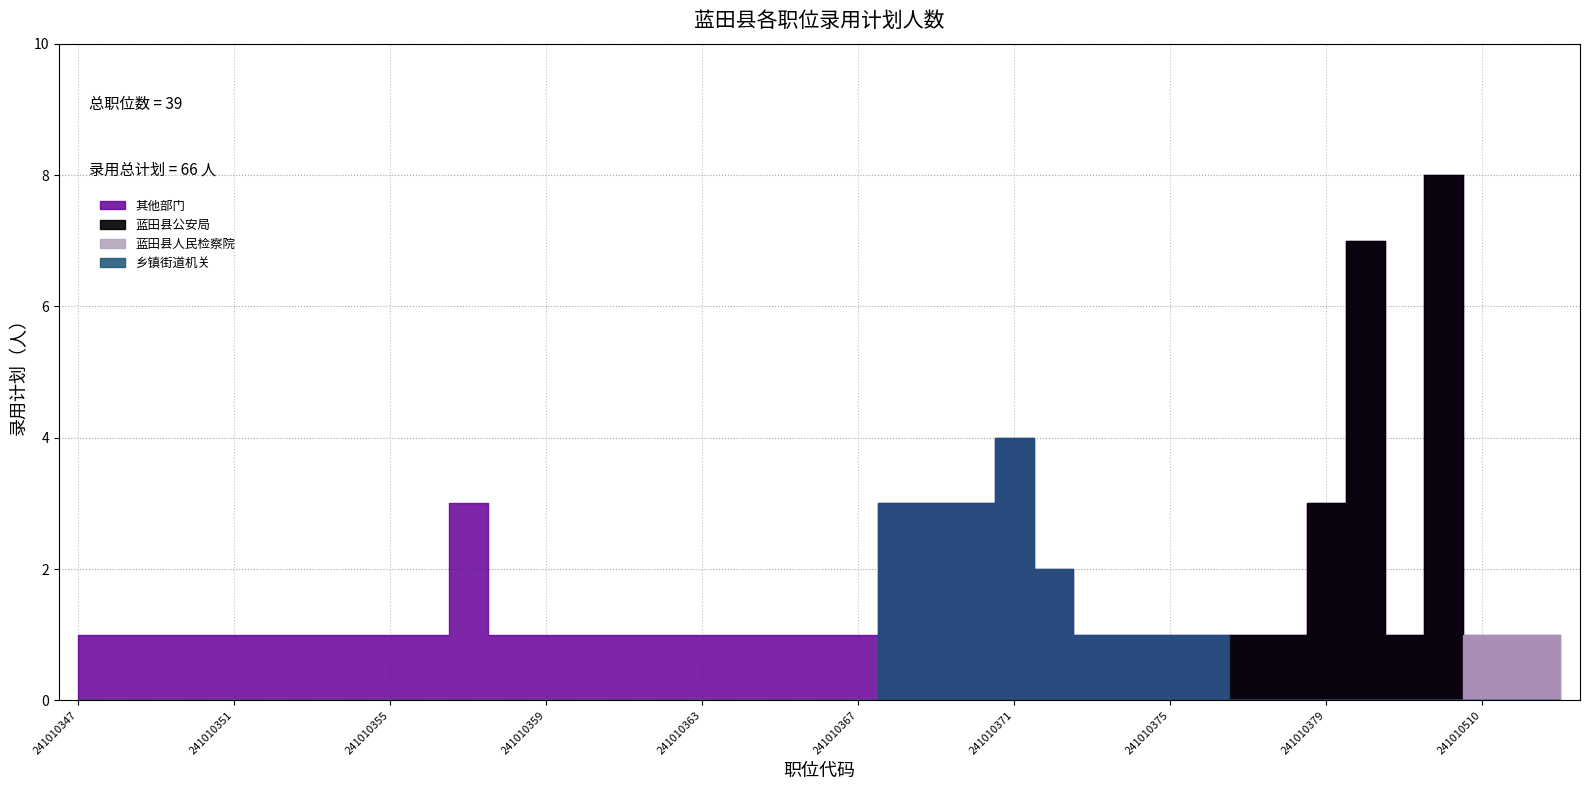

List the labels in order of value, smallest first.

241010347, 241010348, 241010349, 241010350, 241010351, 241010352, 241010353, 241010354, 241010355, 241010356, 241010358, 241010359, 241010360, 241010361, 241010362, 241010363, 241010364, 241010365, 241010366, 241010367, 241010373, 241010374, 241010375, 241010376, 241010377, 241010378, 241010381, 241010510, 241010511, 241010512, 241010372, 241010357, 241010368, 241010369, 241010370, 241010379, 241010371, 241010380, 241010382